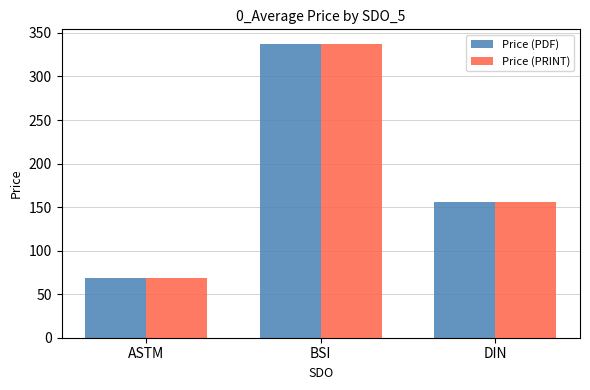

What is the average value of the Price (PRINT) series?

187.2